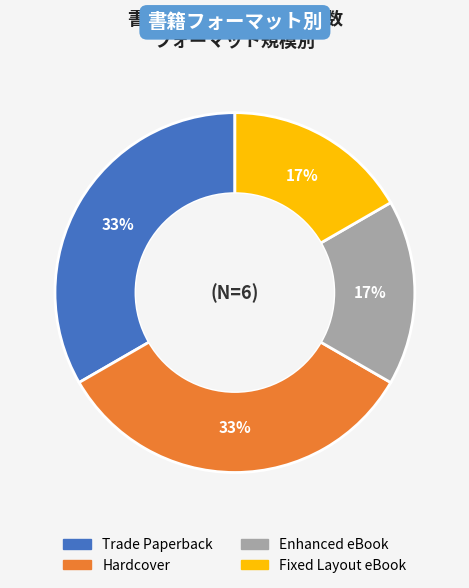

To the nearest percent, what percentage of the pie is Enhanced eBook?

17%